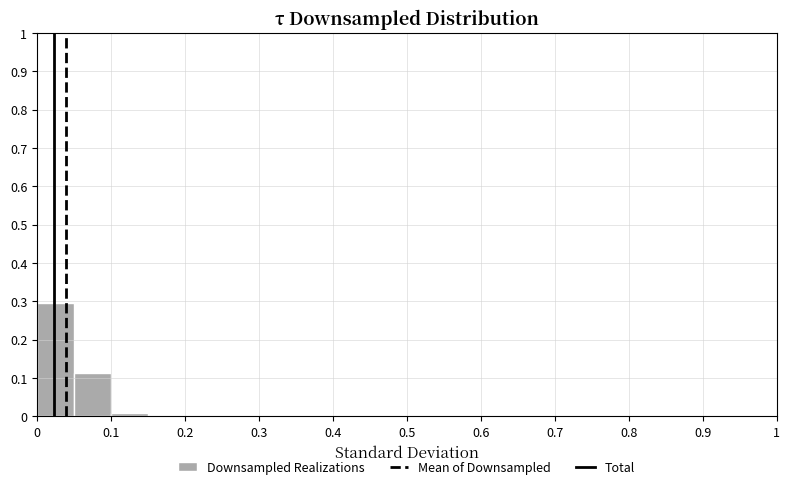

Reading left to right, transcribe this chart: for each bar, give the range it covers on the x-axis and its height. The values are not printed on the chart, so give them approximately, as read against the axis.

0.00 to 0.05: 0.30
0.05 to 0.10: 0.11
0.10 to 0.15: under 0.01
0.15 to 0.20: 0
0.20 to 0.25: 0
0.25 to 0.30: 0
0.30 to 0.35: 0
0.35 to 0.40: 0
0.40 to 0.45: 0
0.45 to 0.50: 0
0.50 to 0.55: 0
0.55 to 0.60: 0
0.60 to 0.65: 0
0.65 to 0.70: 0
0.70 to 0.75: 0
0.75 to 0.80: 0
0.80 to 0.85: 0
0.85 to 0.90: 0
0.90 to 0.95: 0
0.95 to 1.00: 0